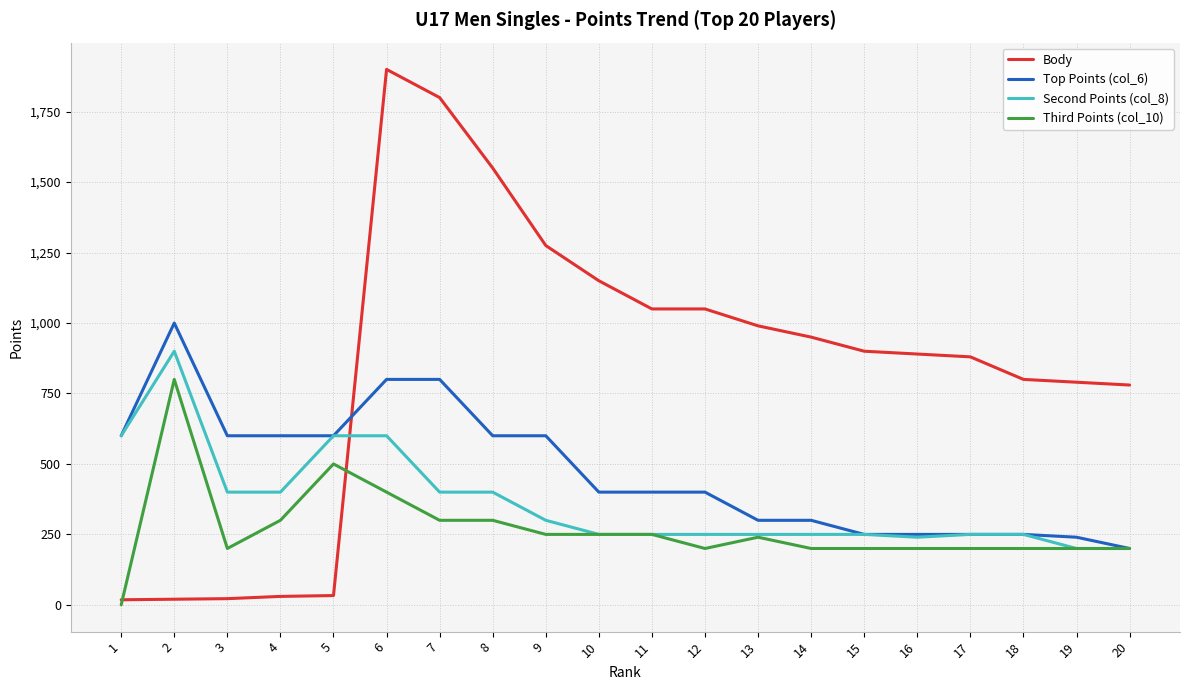

Which series has the widest spread of values?

Body